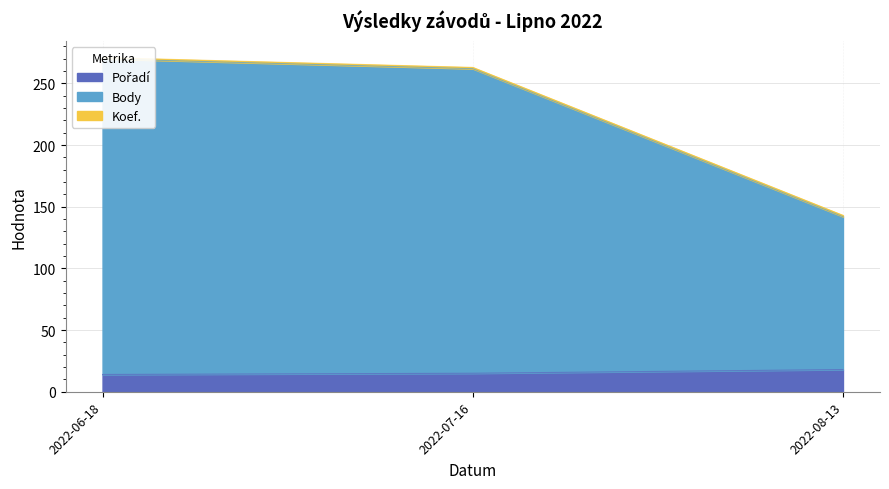

What is the maximum value shown in the chart?

270